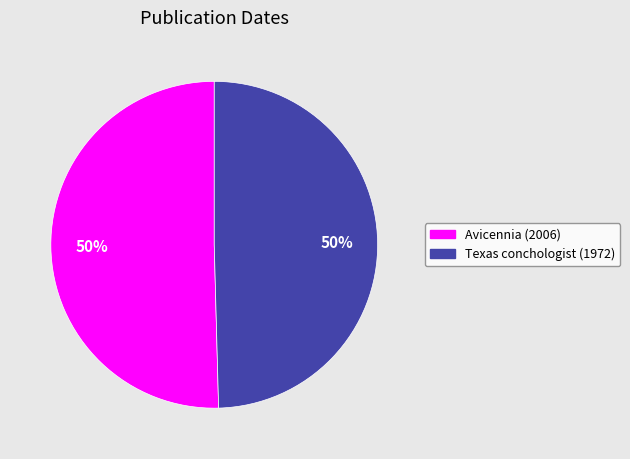

To the nearest percent, what portion does Avicennia (2006) represent?

50%